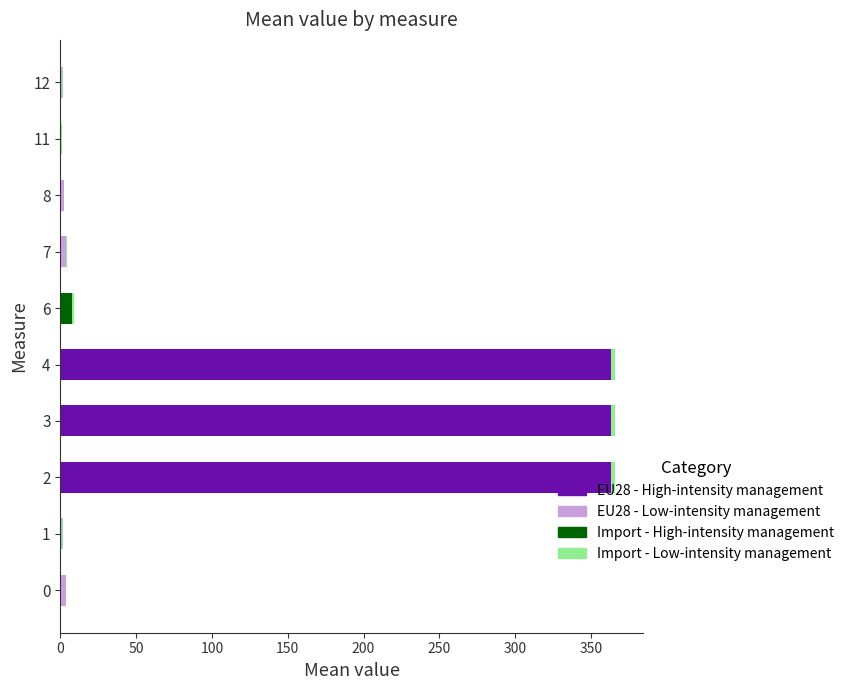

Count the number of data series in this chart.

4